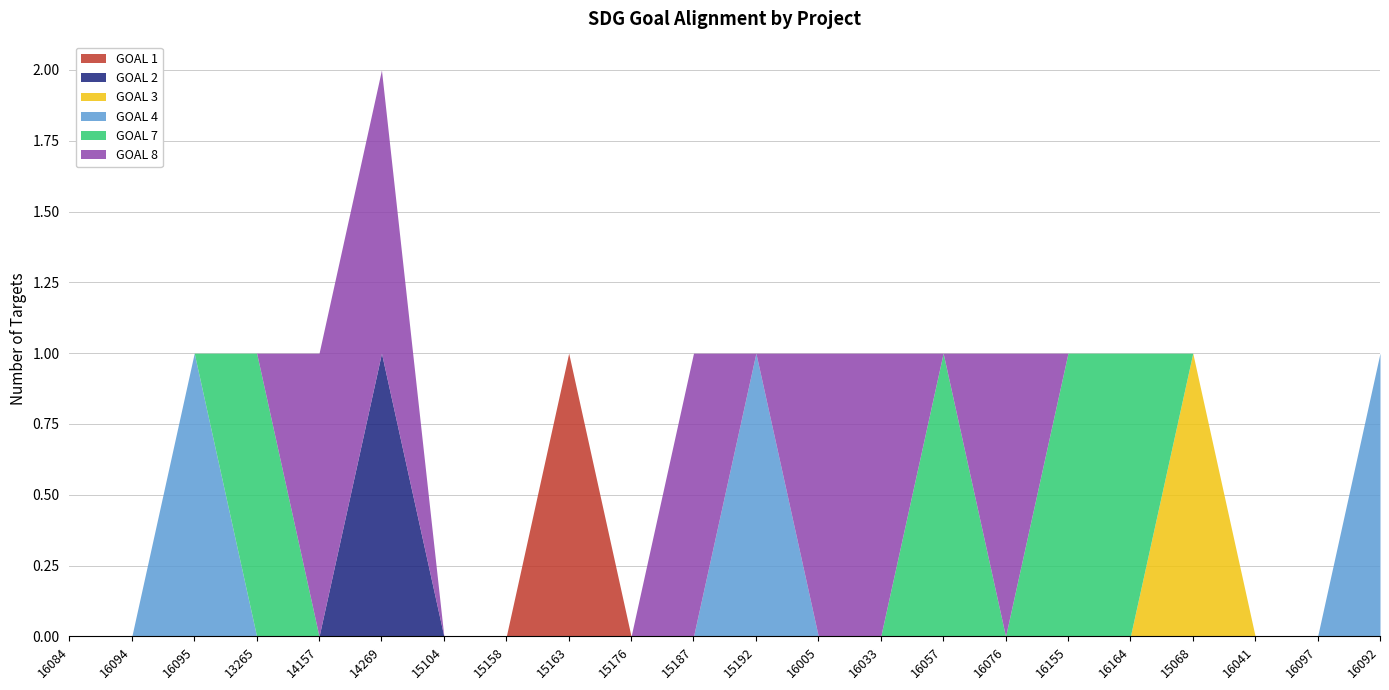

How many series are shown in this chart?

6